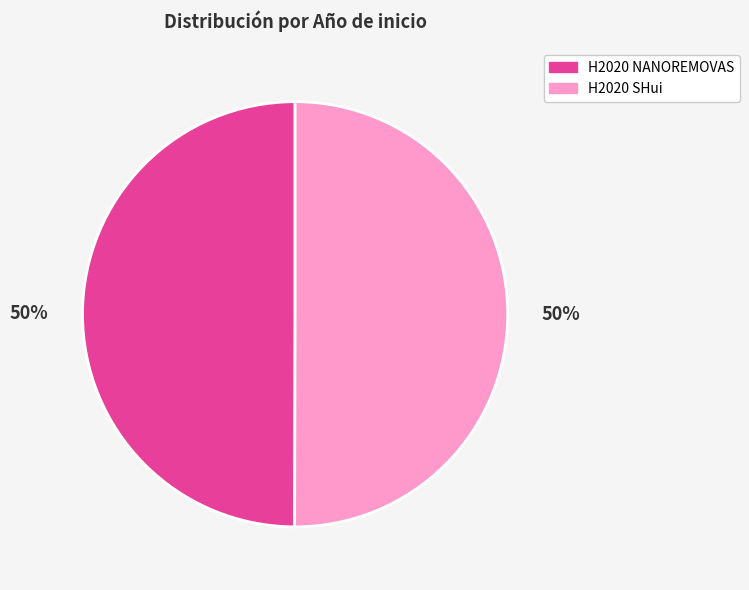

To the nearest percent, what portion does H2020 NANOREMOVAS represent?

50%